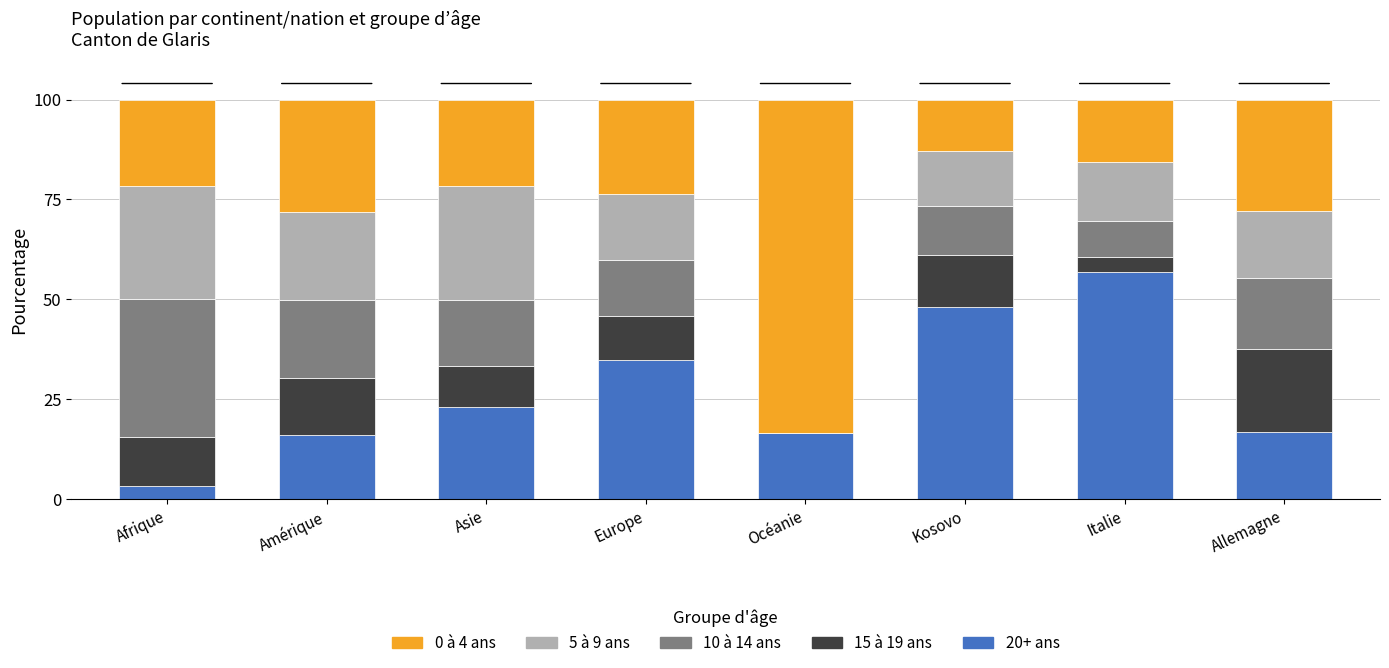

What is the sum of all 20+ ans values?

215.9